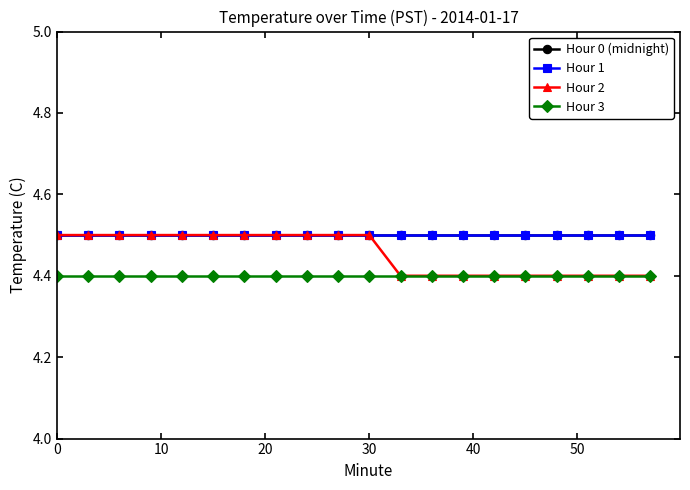

Is this an area chart (filled region under the line)?

No